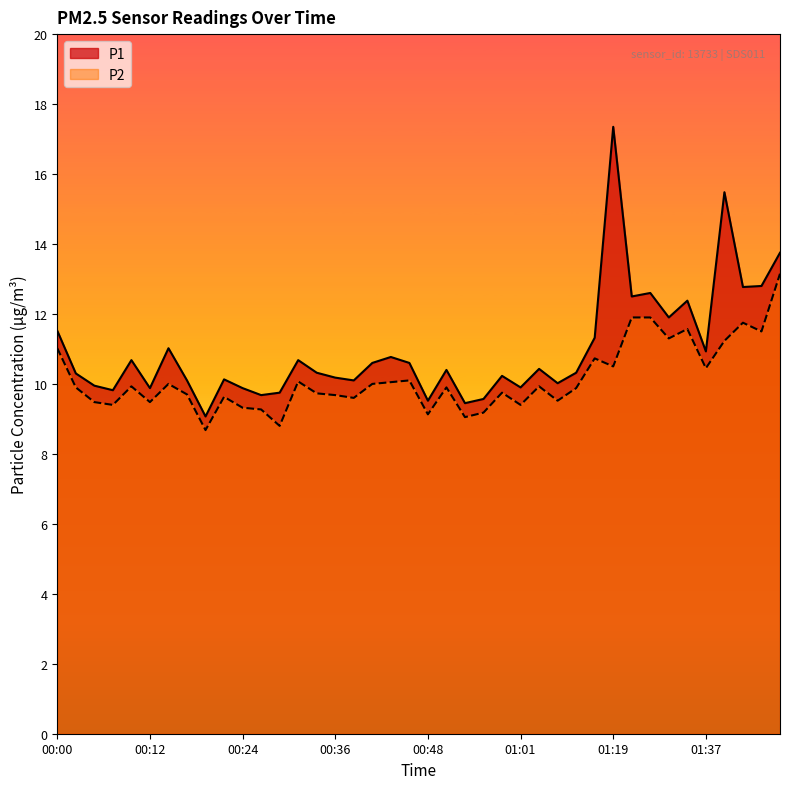

Reading left to right, what are all the values shown in this chart?

P1: 11.5	10.3	9.9	9.8	10.7	9.9	11.0	10.1	9.1	10.1	9.9	9.7	9.8	10.7	10.3	10.2	10.1	10.6	10.8	10.6	9.5	10.4	9.4	9.6	10.2	9.9	10.4	10.0	10.3	11.3	17.4	12.5	12.6	11.9	12.4	10.9	15.5	12.8	12.8	13.8
P2: 11.0	9.9	9.5	9.4	9.9	9.5	10.0	9.7	8.7	9.6	9.3	9.3	8.8	10.1	9.7	9.7	9.6	10.0	10.1	10.1	9.1	9.9	9.1	9.2	9.8	9.4	9.9	9.5	9.9	10.7	10.5	11.9	11.9	11.3	11.6	10.4	11.2	11.8	11.5	13.2